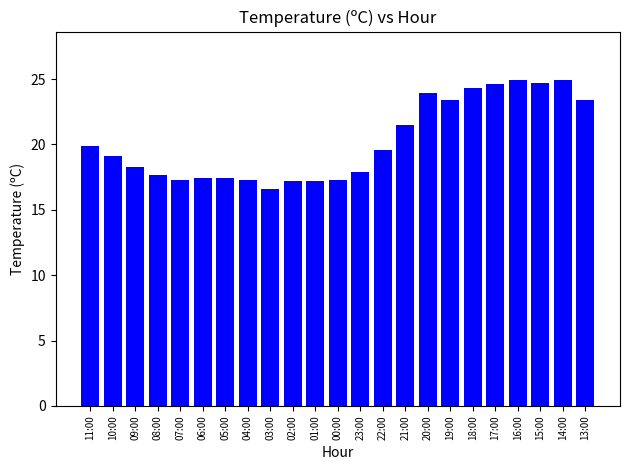

What is the maximum value shown in the chart?

24.9